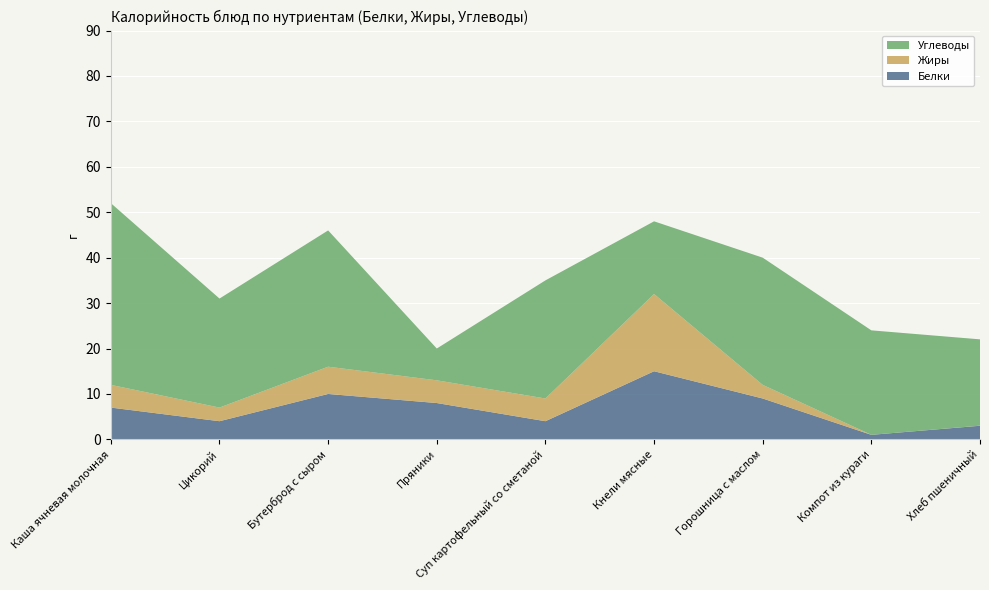

Reading right to left, transcribe all the data shown in this chart.

Белки: Хлеб пшеничный=3.0	Компот из кураги=1.0	Горошница с маслом=9.0	Кнели мясные=15.0	Суп картофельный со сметаной=4.0	Пряники=8.0	Бутерброд с сыром=10.0	Цикорий=4.0	Каша ячневая молочная=7.0
Жиры: Хлеб пшеничный=0.0	Компот из кураги=0.0	Горошница с маслом=3.0	Кнели мясные=17.0	Суп картофельный со сметаной=5.0	Пряники=5.0	Бутерброд с сыром=6.0	Цикорий=3.0	Каша ячневая молочная=5.0
Углеводы: Хлеб пшеничный=19.0	Компот из кураги=23.0	Горошница с маслом=28.0	Кнели мясные=16.0	Суп картофельный со сметаной=26.0	Пряники=7.0	Бутерброд с сыром=30.0	Цикорий=24.0	Каша ячневая молочная=40.0